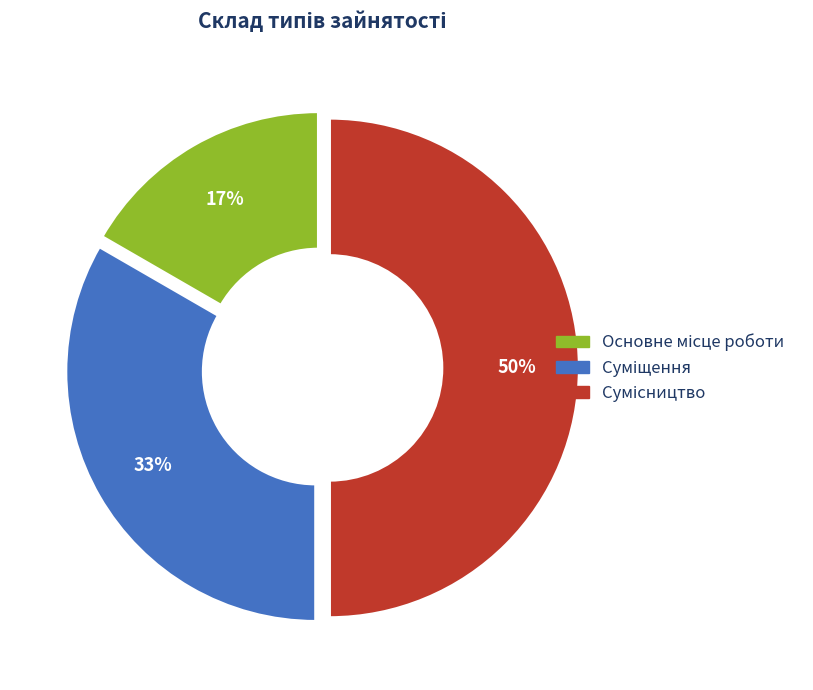

To the nearest percent, what is the difference between the largest and smallest slice percentages?

33%